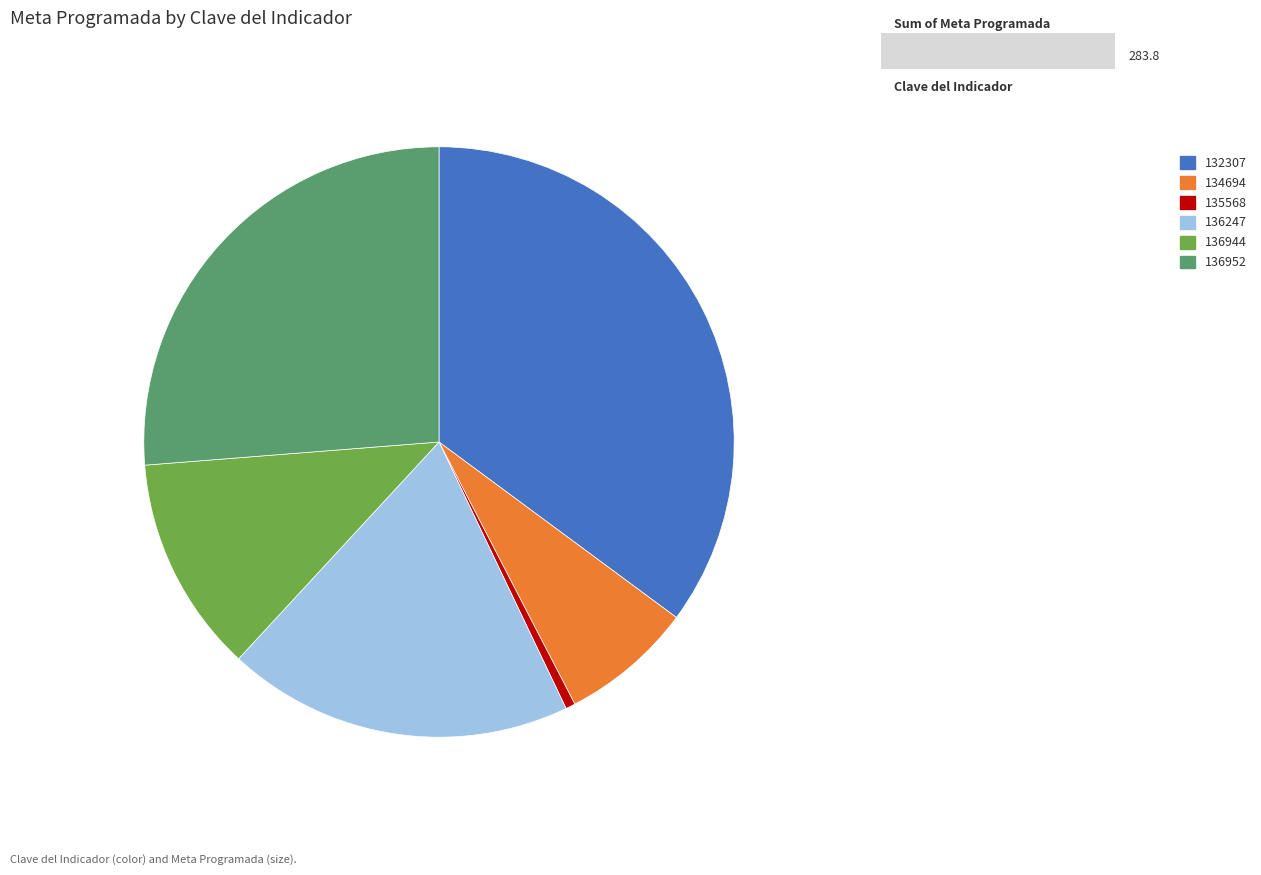

Which category has the smallest portion of the pie?

135568